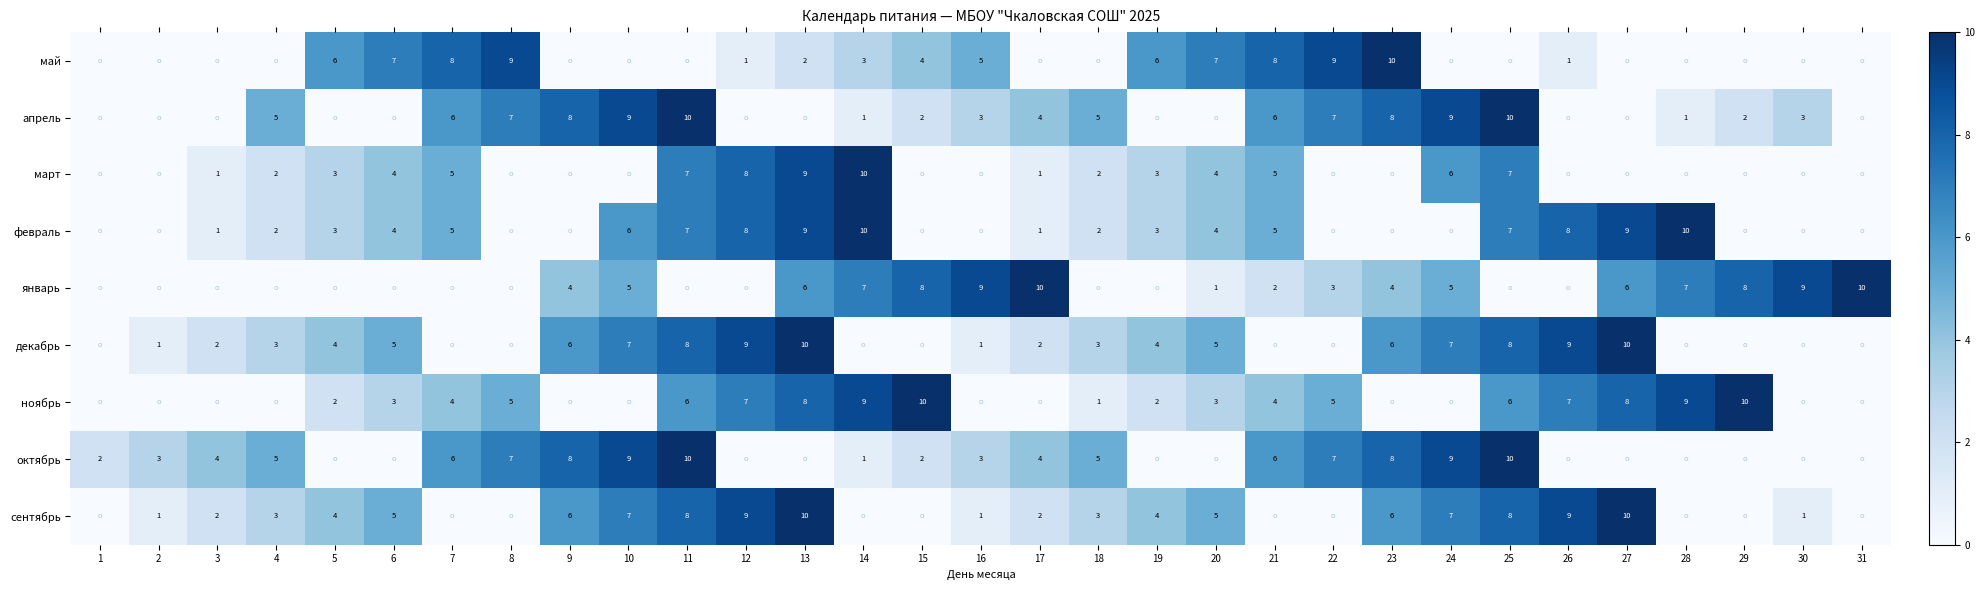

The value of февраль at 26 is 14. True or false?

False